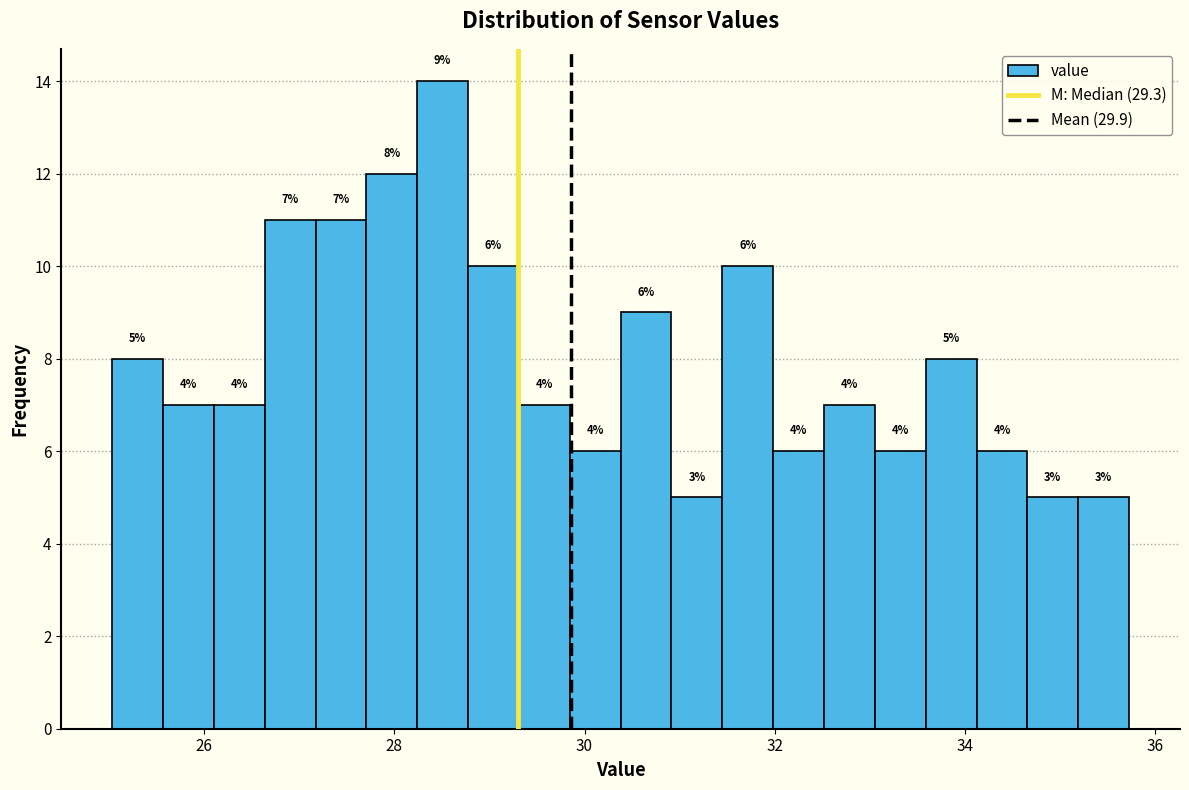

Around what value on the x-axis is the tallest bar? Give the approximate position of its centre, as read against the axis.

28.6